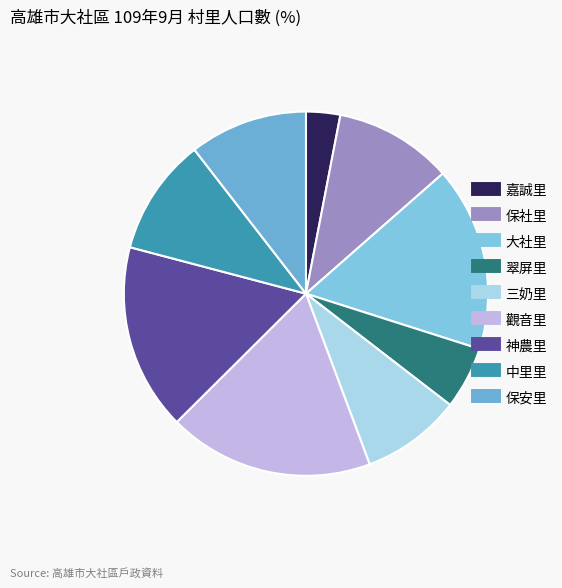

Is there any slice that represents more than half of the pie?

No